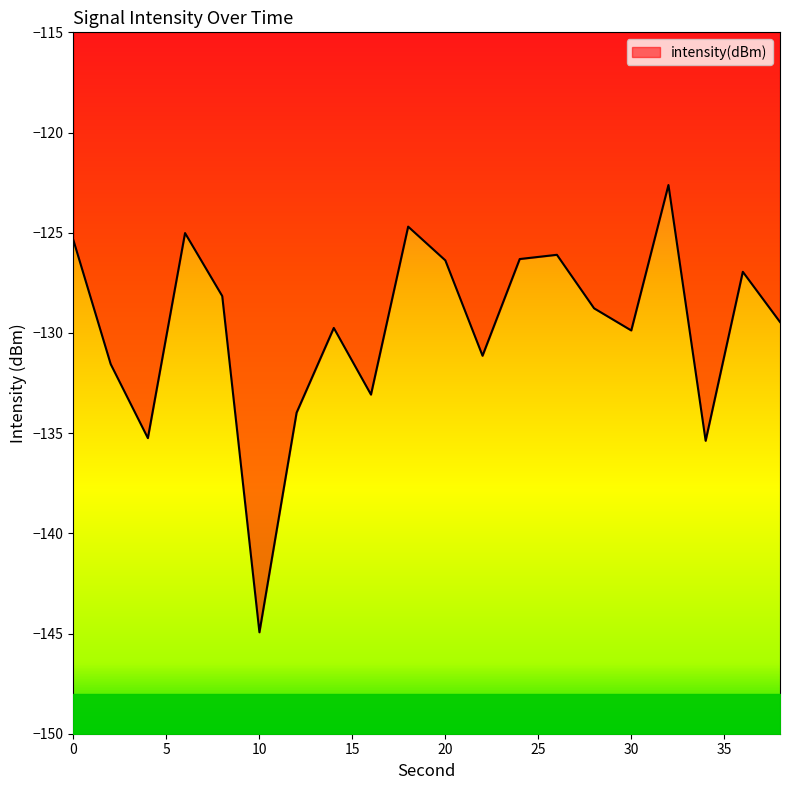

How many interior local peaks (higher than both neighbors) does the data have?

6